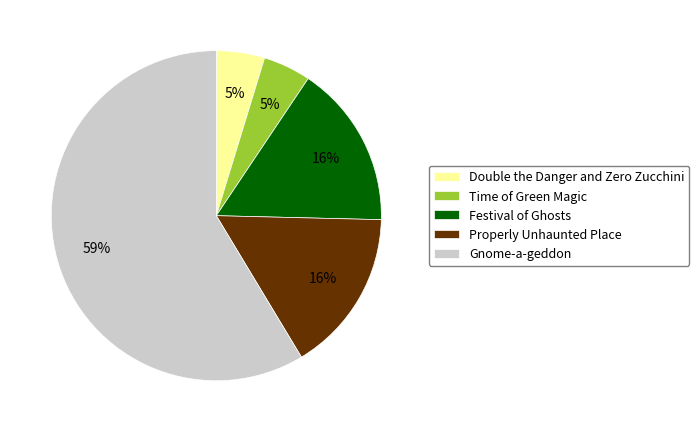

To the nearest percent, what is the difference between the Time of Green Magic and Properly Unhaunted Place slice percentages?

11%